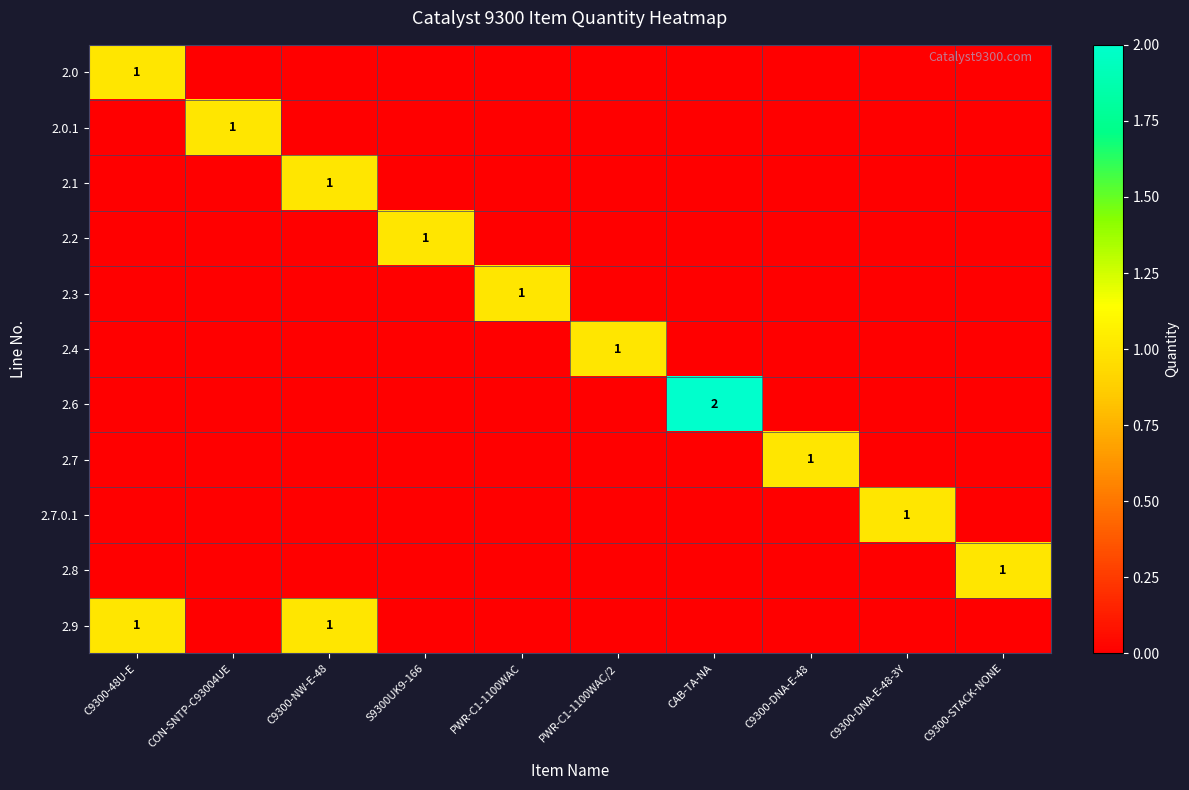

What is the spread (max minus min) of values at PWR-C1-1100WAC?

1